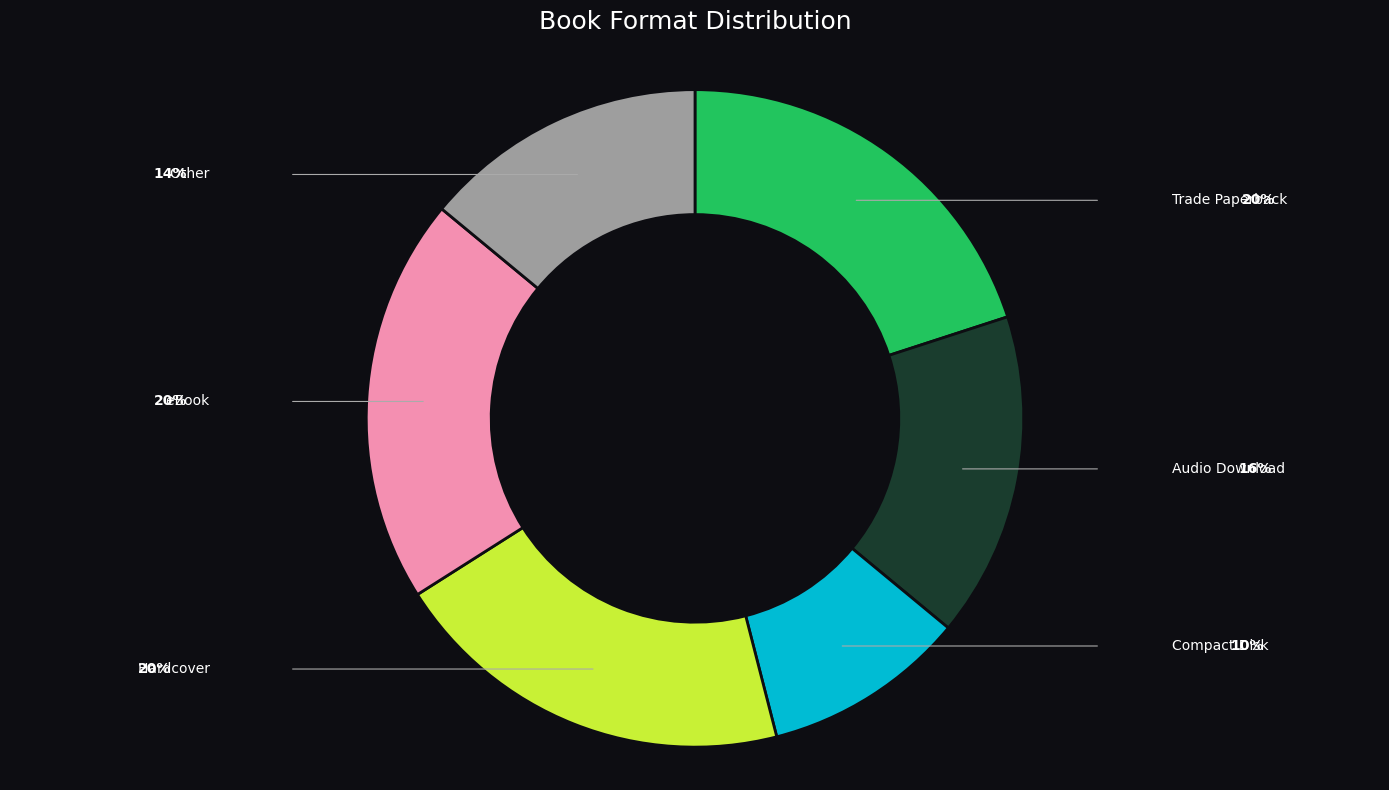

Does any single category account for the majority?

No